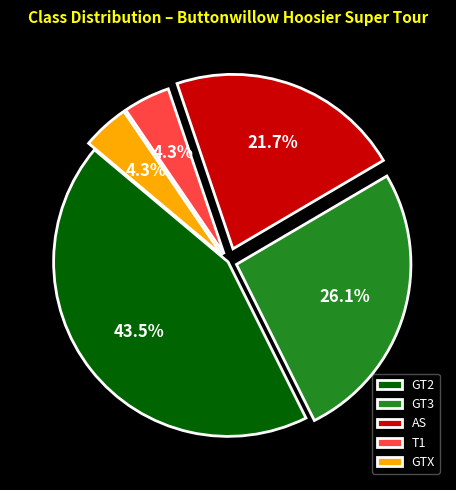

The GT3 slice represents 26% of the pie. True or false?

True